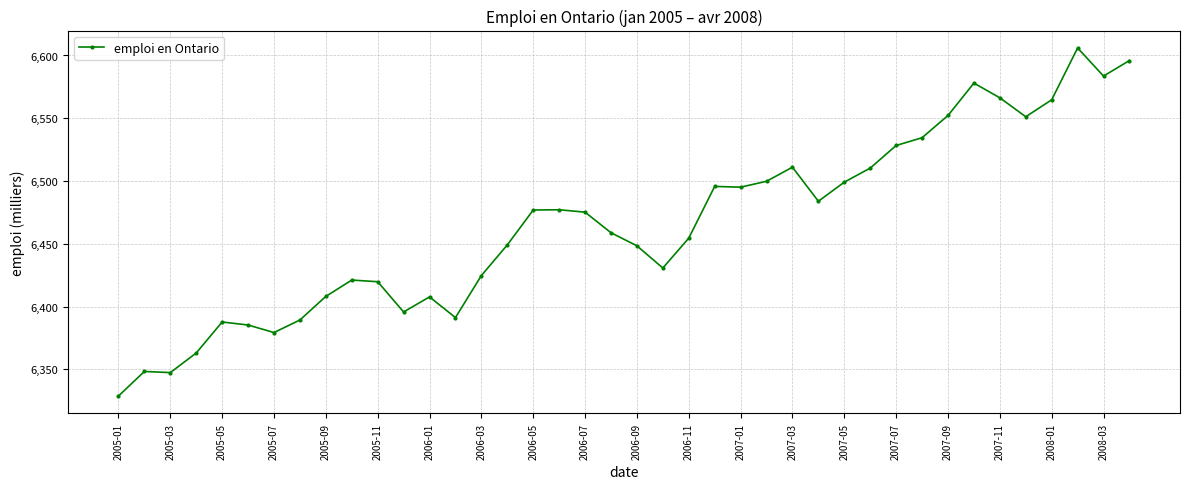

What is the difference between the maximum and minimum values?

277.3